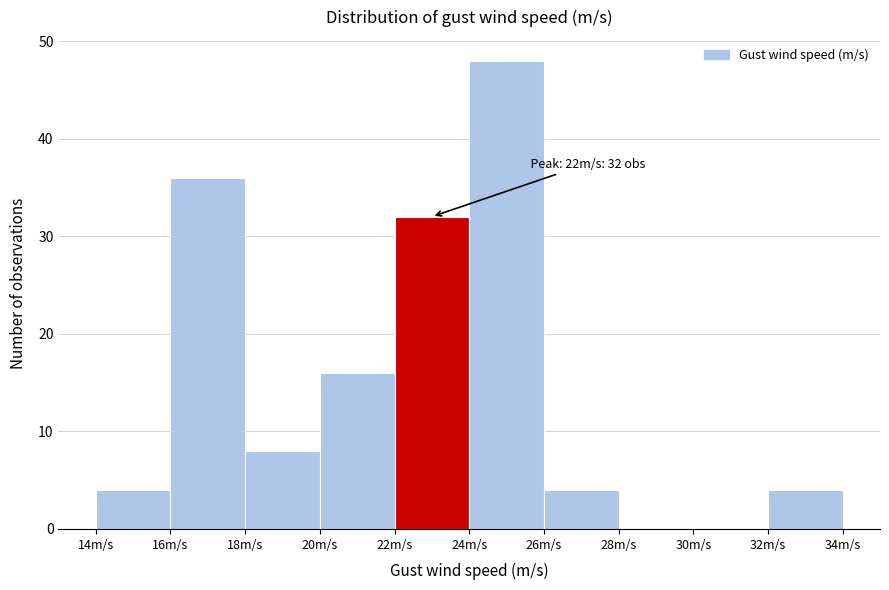

Which range on the x-axis has the tallest bar?

24 to 26